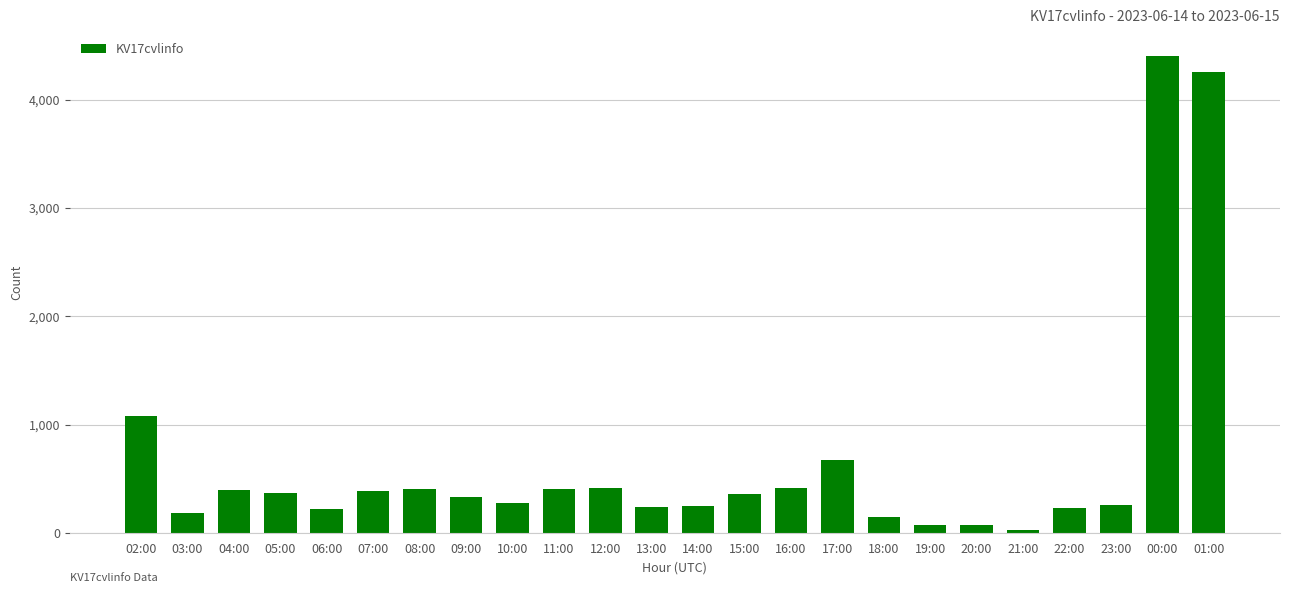

Is it true that the value at 04:00 is 111?

False